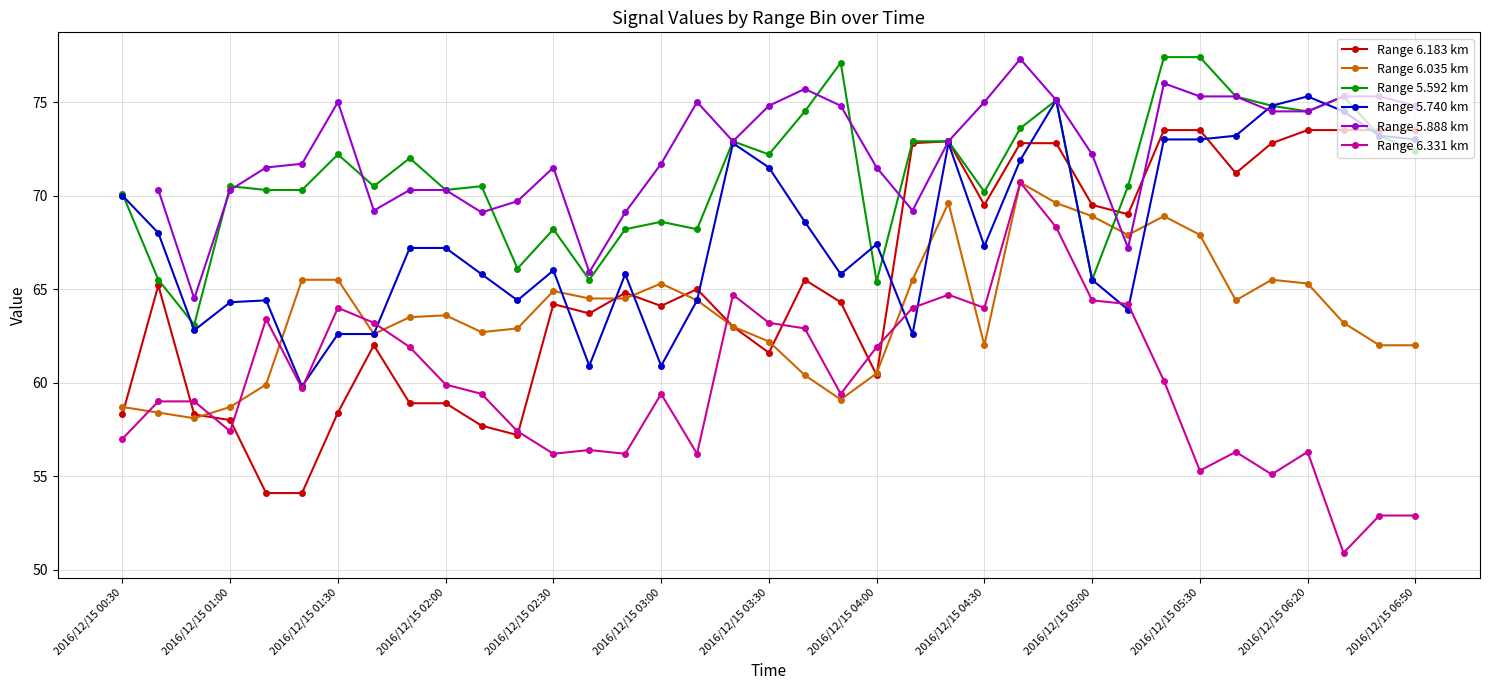

What are all the series names shown in the legend?

Range 6.183 km, Range 6.035 km, Range 5.592 km, Range 5.740 km, Range 5.888 km, Range 6.331 km